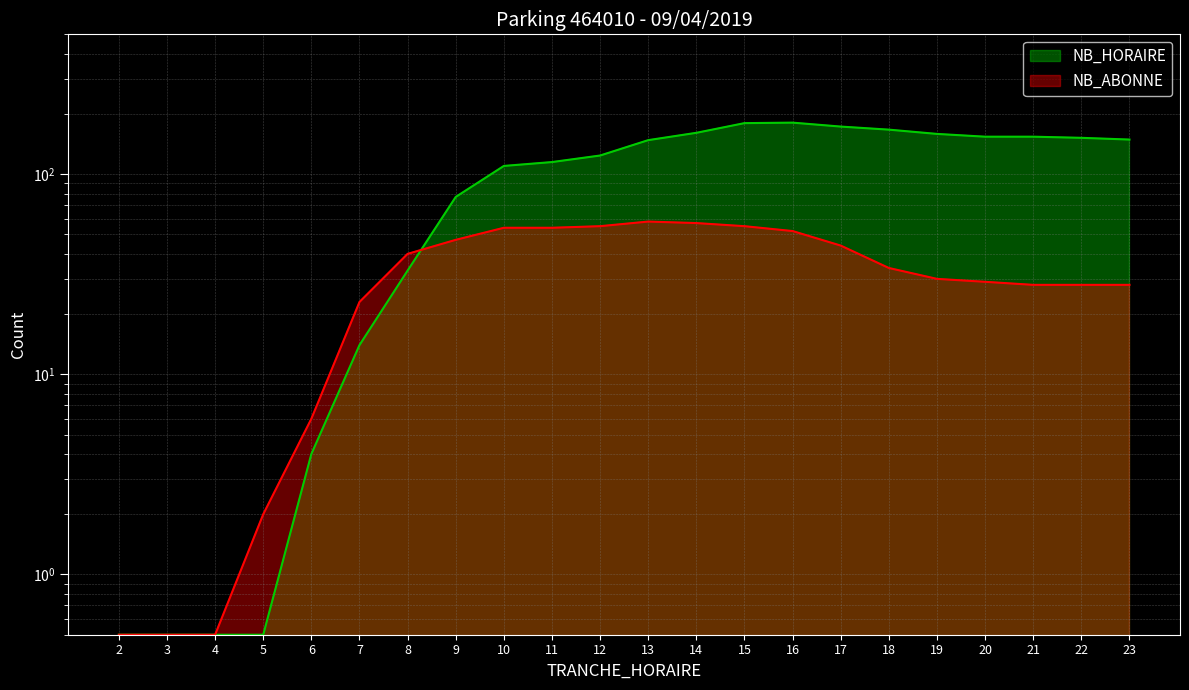

What is the highest value of the NB_HORAIRE series?

181.0